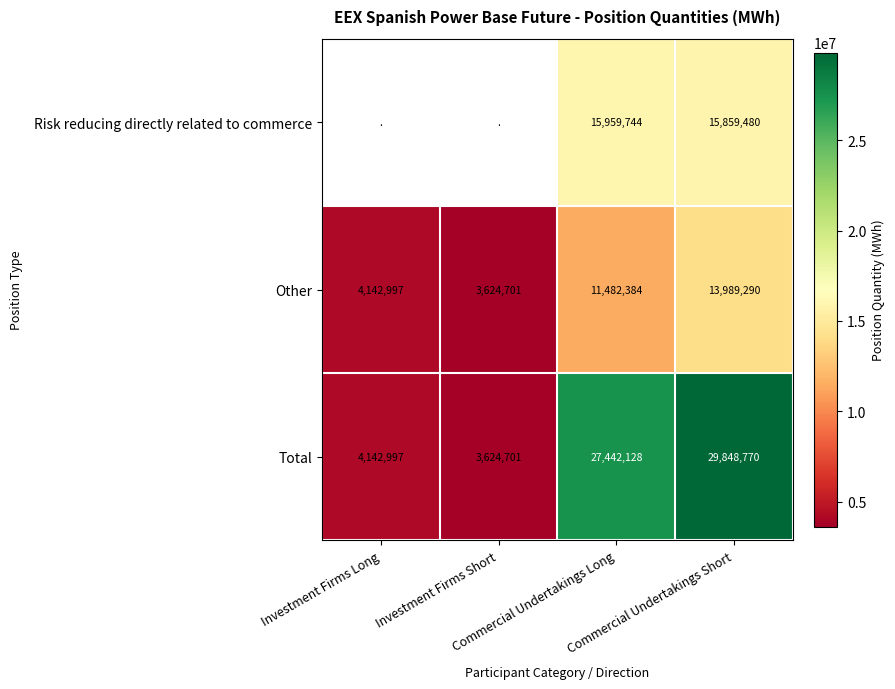

How many categories are shown in the chart?

4